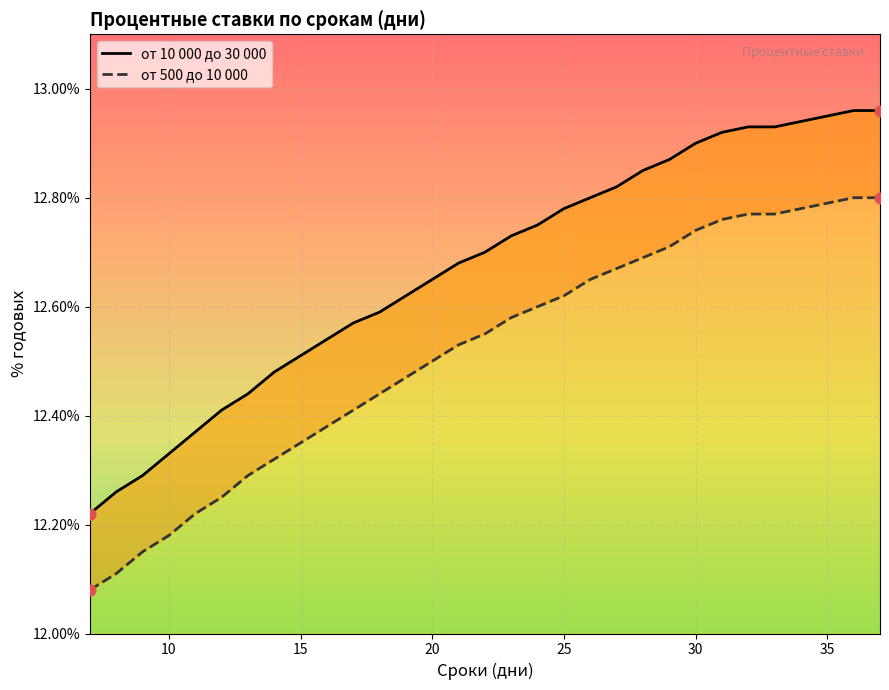

Which series has the largest total across all categories?

от 10 000 до 30 000